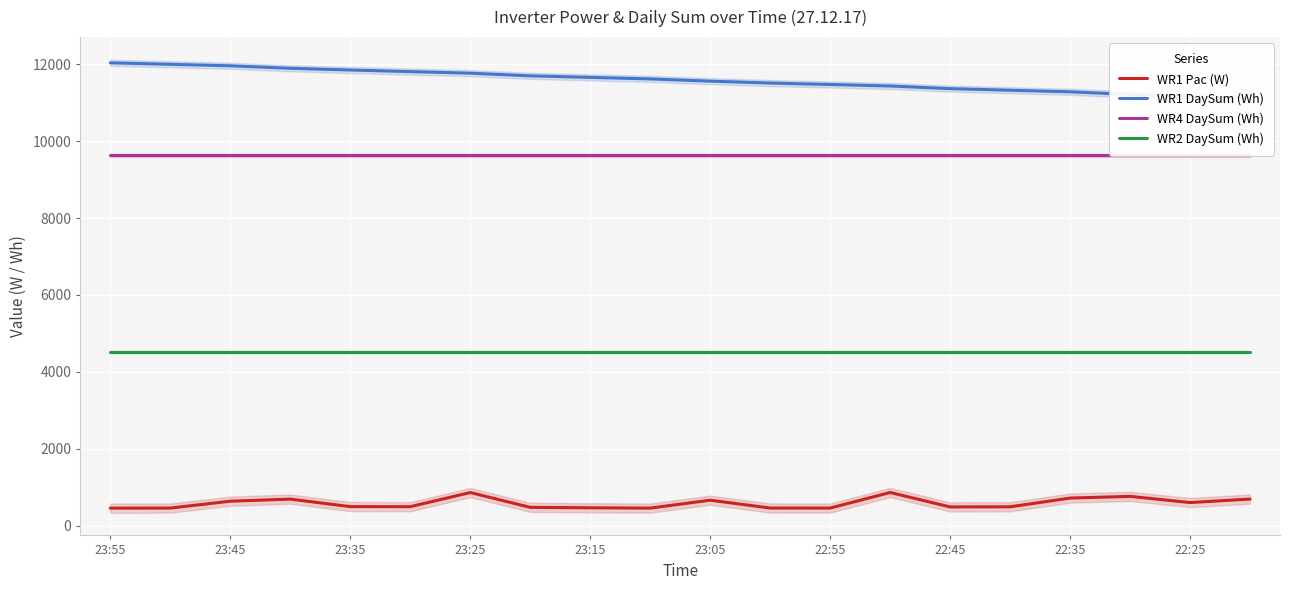

True or false: WR2 DaySum (Wh) and WR1 Pac (W) cross at least once.

False